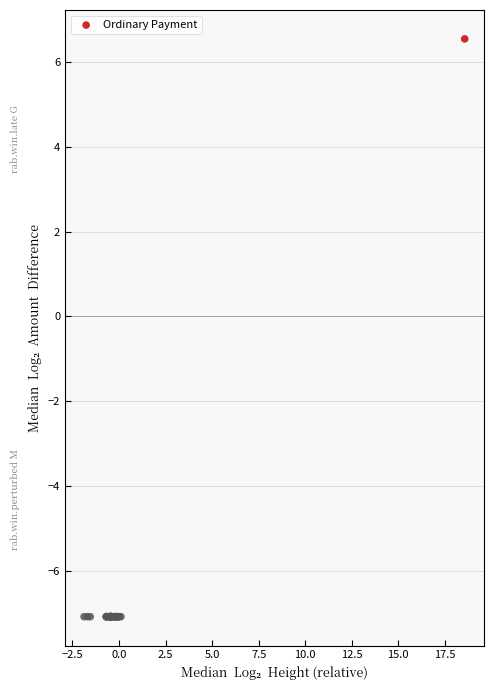

What Y value in the scatter plot is closest to 0?

6.5